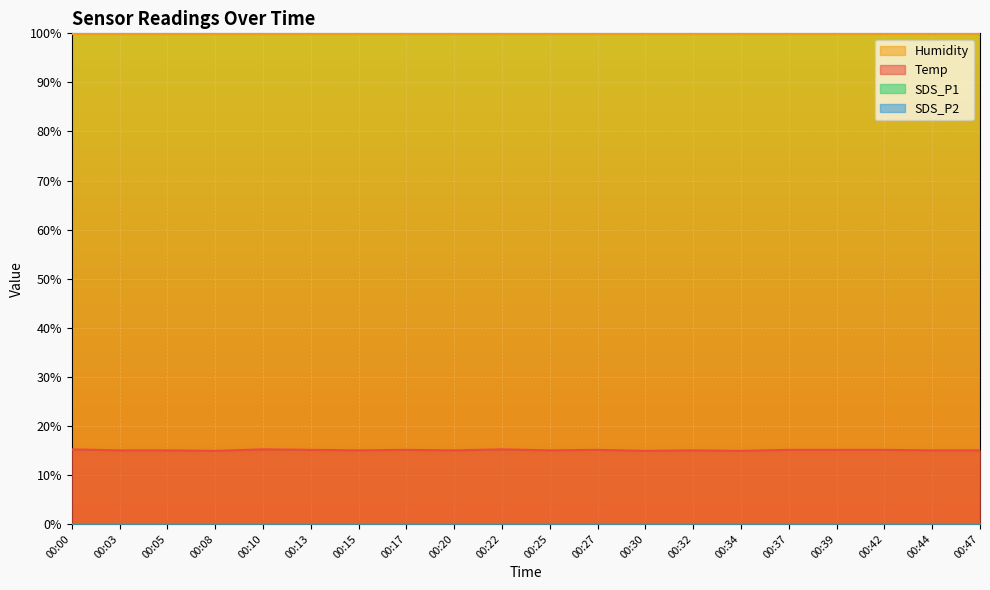

What is the total value across all series at 00:30?

114.8